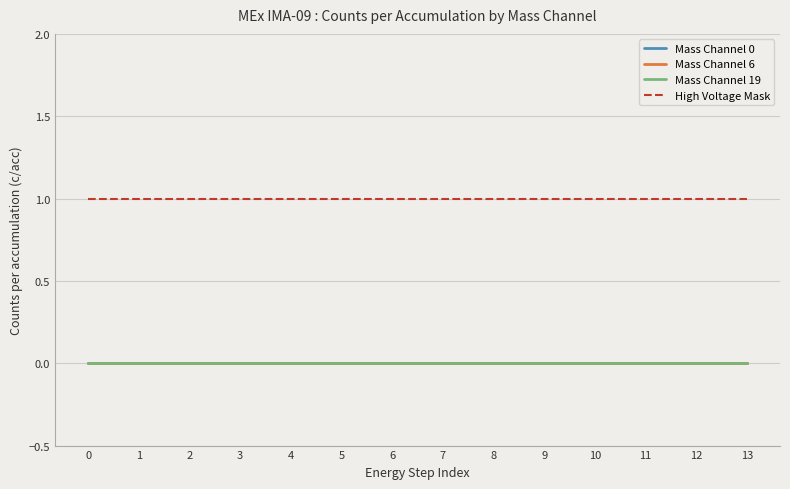

Reading left to right, extract all data points from this chart.

Mass Channel 0: 0	0	0	0	0	0	0	0	0	0	0	0	0	0
Mass Channel 6: 0	0	0	0	0	0	0	0	0	0	0	0	0	0
Mass Channel 19: 0	0	0	0	0	0	0	0	0	0	0	0	0	0
High Voltage Mask: 1	1	1	1	1	1	1	1	1	1	1	1	1	1